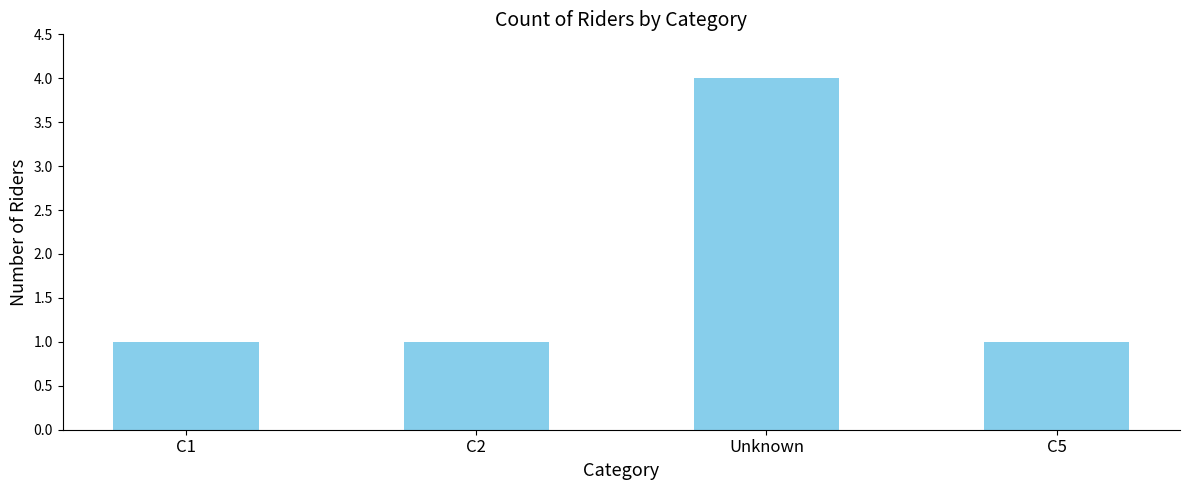

What is the average value?

2